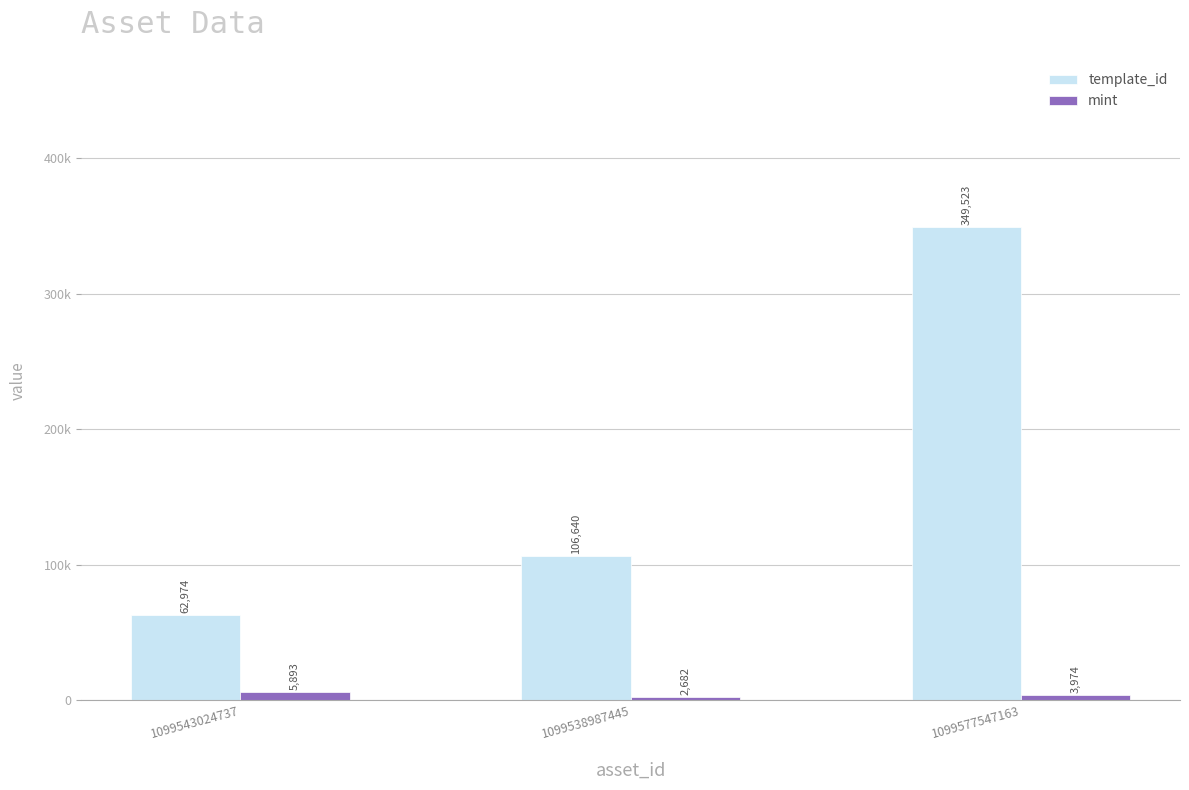

Are the bars horizontal?

No